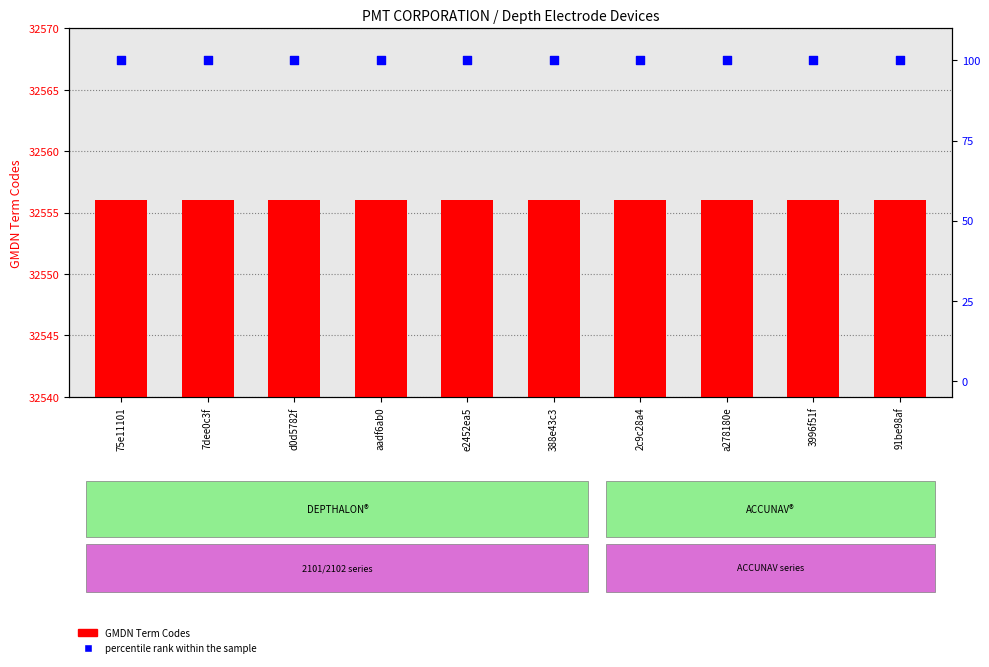

What are all the series names shown in the legend?

GMDN Term Codes, percentile rank within the sample